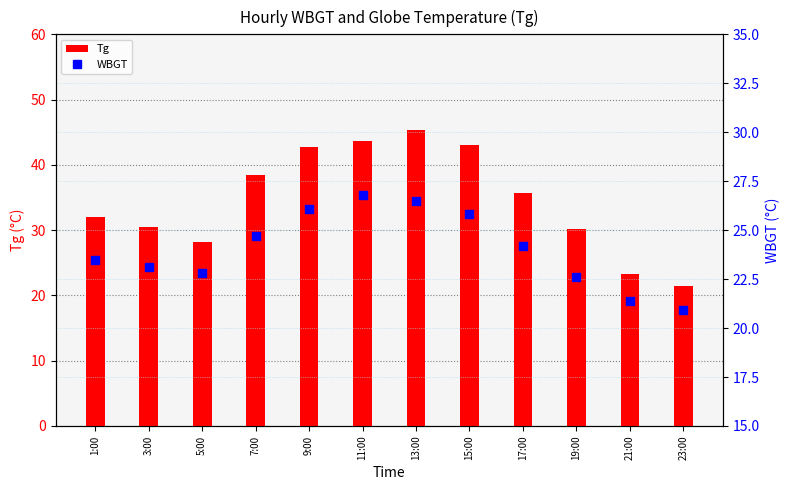

The WBGT series shows 24.2 at 17:00. True or false?

True